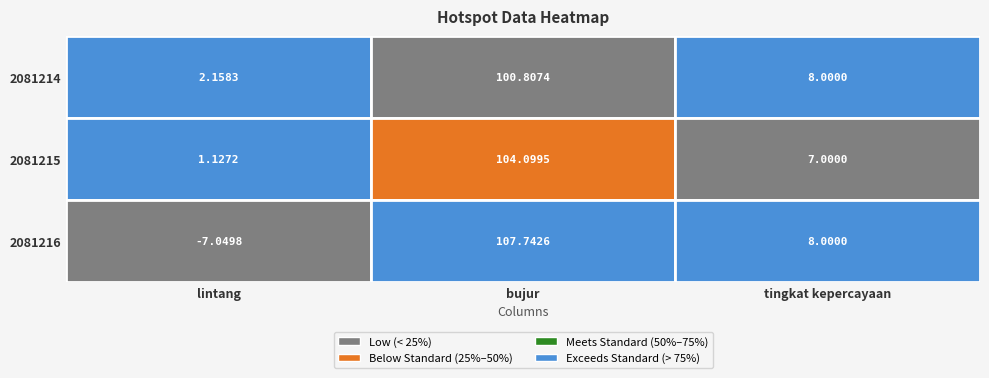

Reading left to right, transcribe all the data shown in this chart.

2081214: 2.2	100.8	8.0
2081215: 1.1	104.1	7.0
2081216: -7.0	107.7	8.0